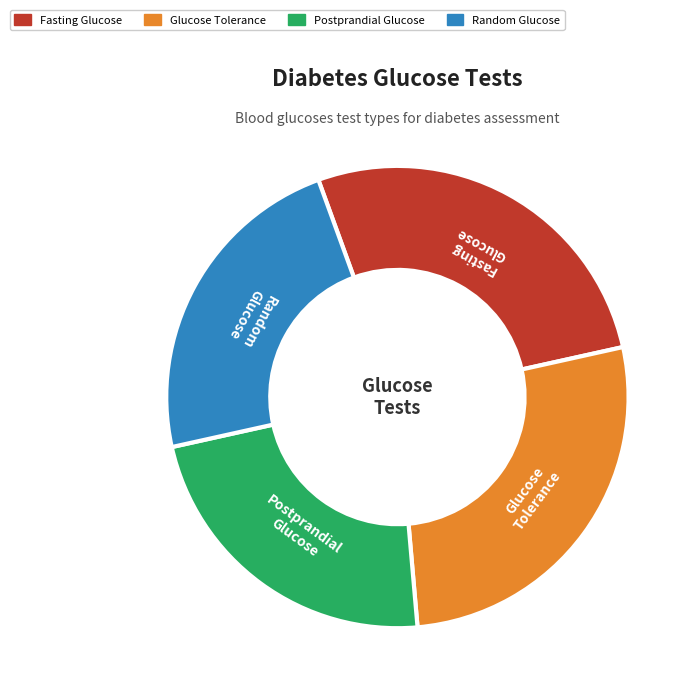

Is there a majority slice in this chart?

No